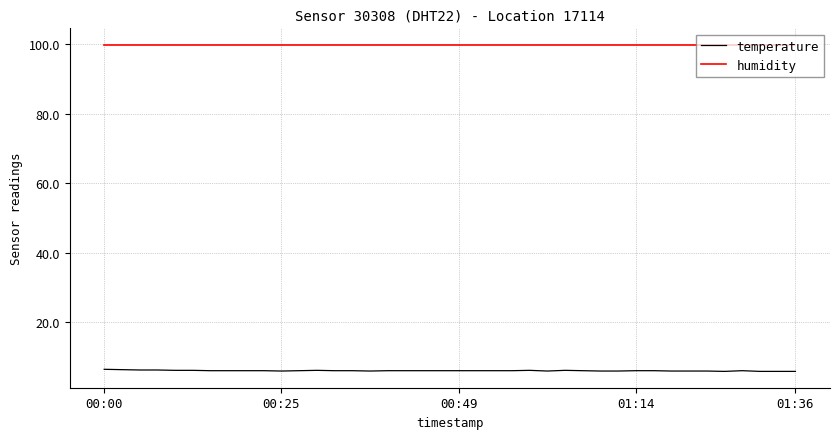

Which series has the largest total across all categories?

humidity